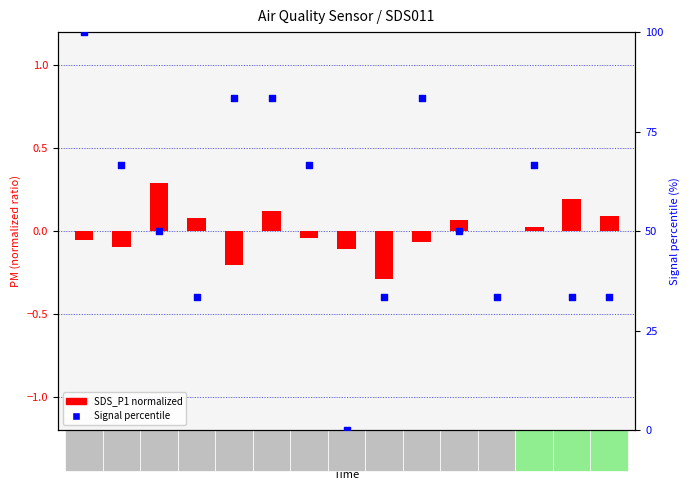

At how many categories does at least one series exceed 64?

7